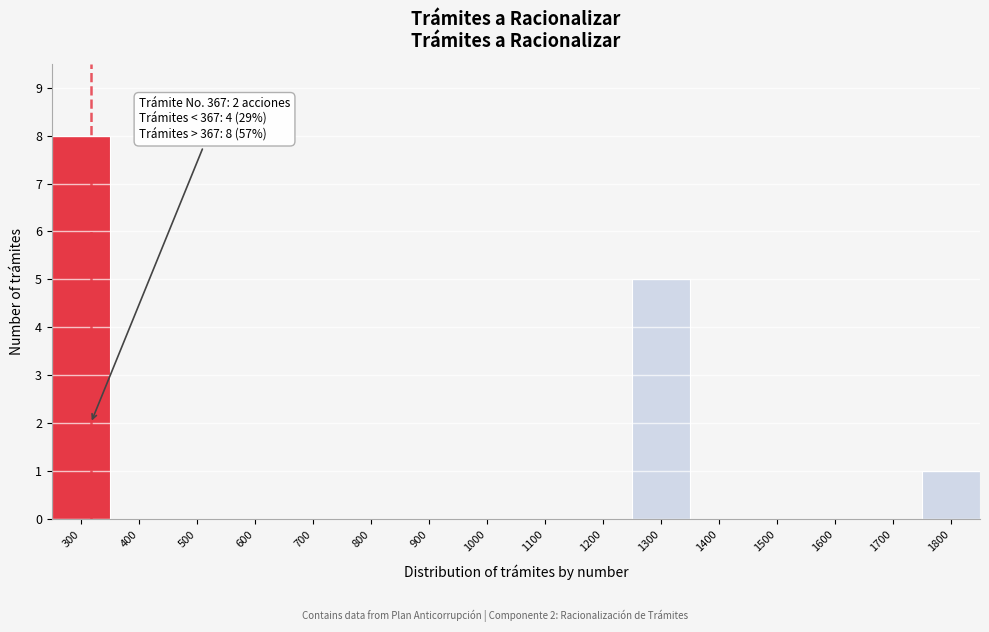

Reading left to right, extract all data points from this chart.

300=8	400=0	500=0	600=0	700=0	800=0	900=0	1000=0	1100=0	1200=0	1300=5	1400=0	1500=0	1600=0	1700=0	1800=1